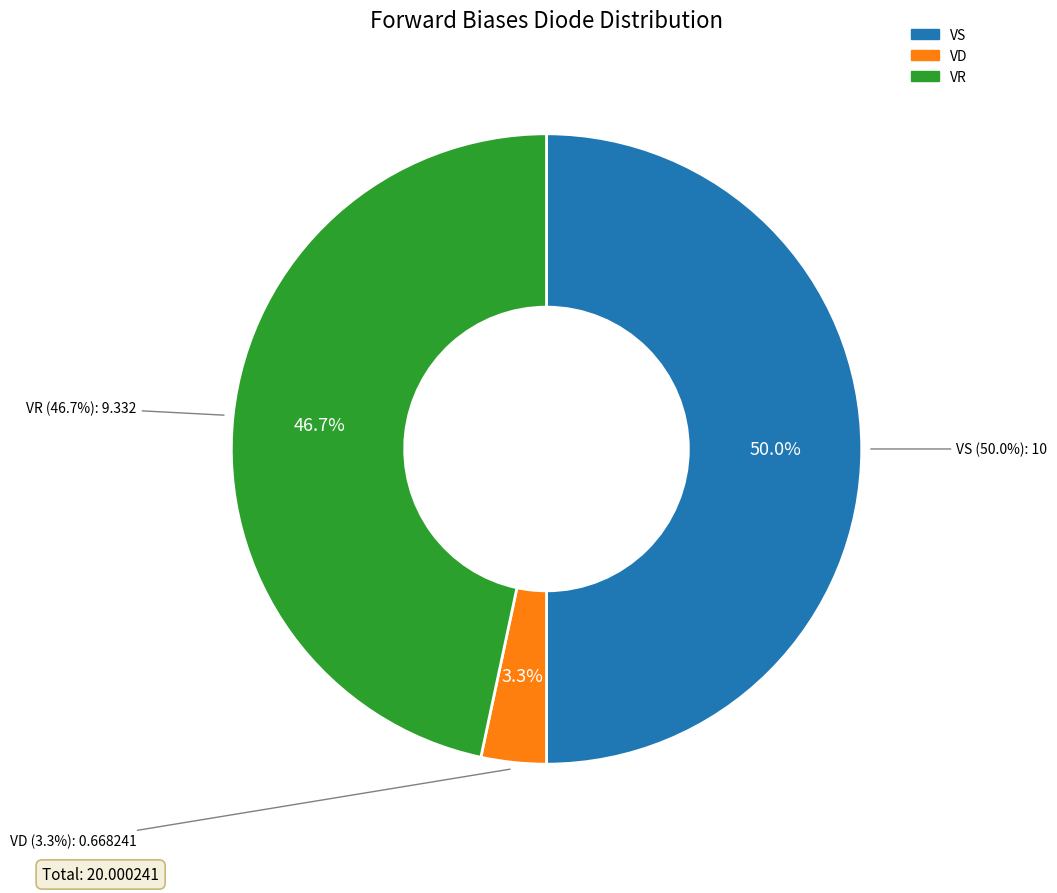

Which category has the biggest portion of the pie?

VS